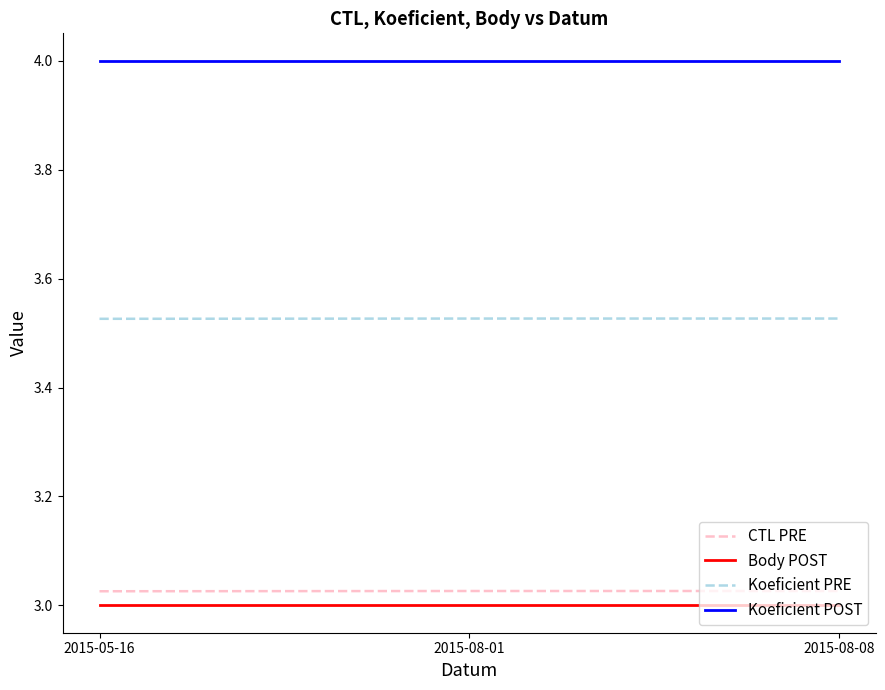

What is the sum of all Koeficient PRE values?

10.6